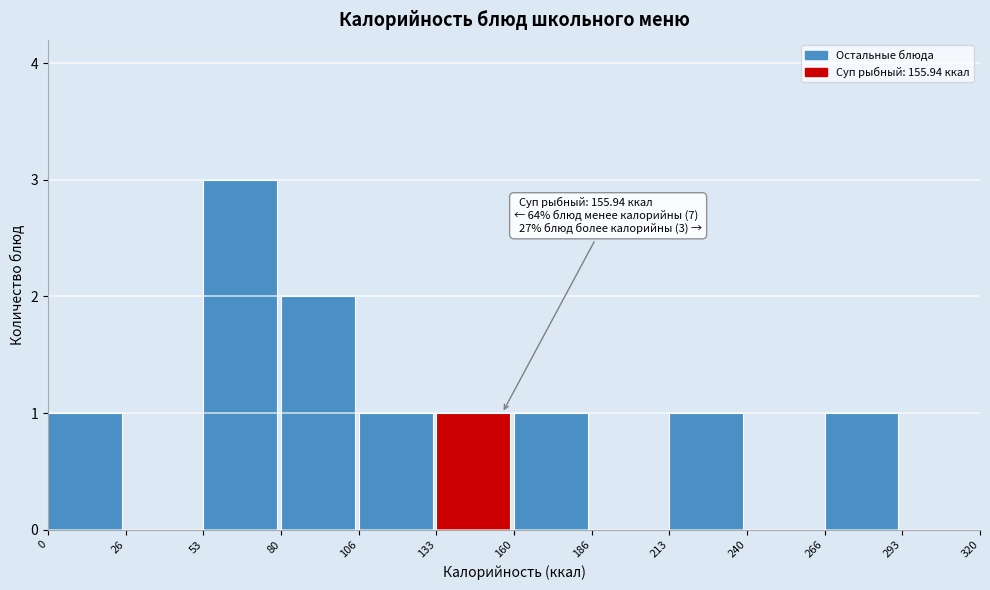

Which range on the x-axis has the tallest bar?

53 to 80